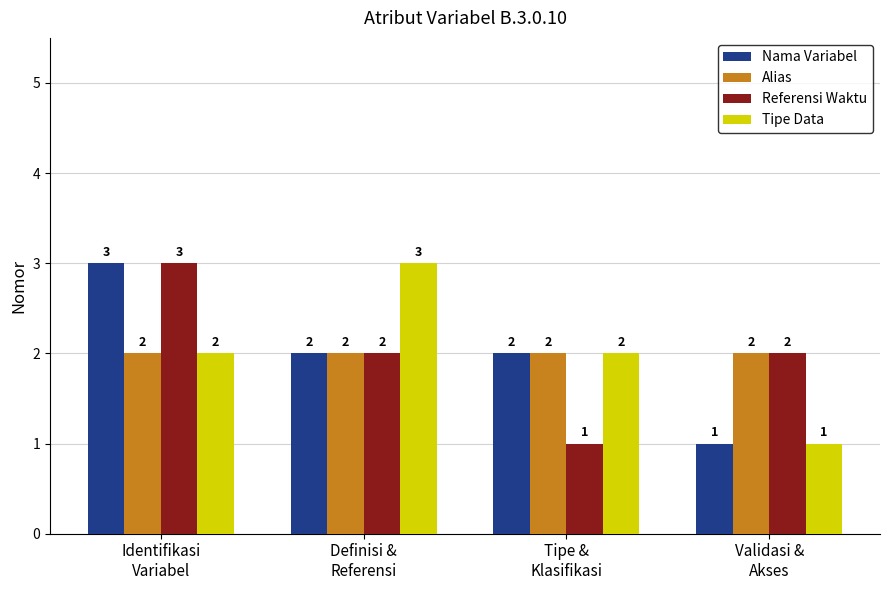

How many Referensi Waktu values are between 2 and 3?

3